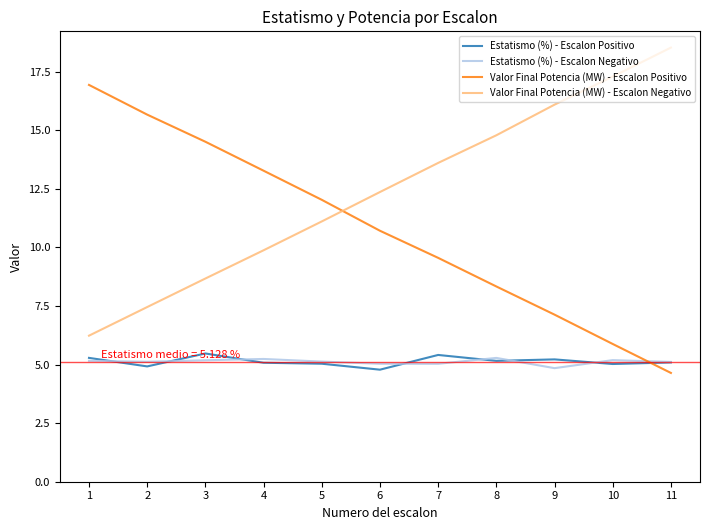

True or false: Valor Final Potencia (MW) - Escalon Positivo has a value of 14.3 at 8.

False